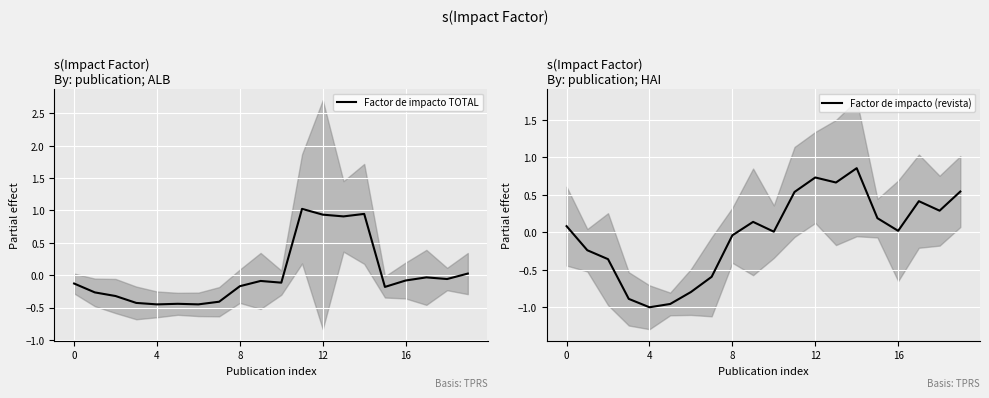

What are all the series names shown in the legend?

Factor de impacto TOTAL, Factor de impacto (revista)